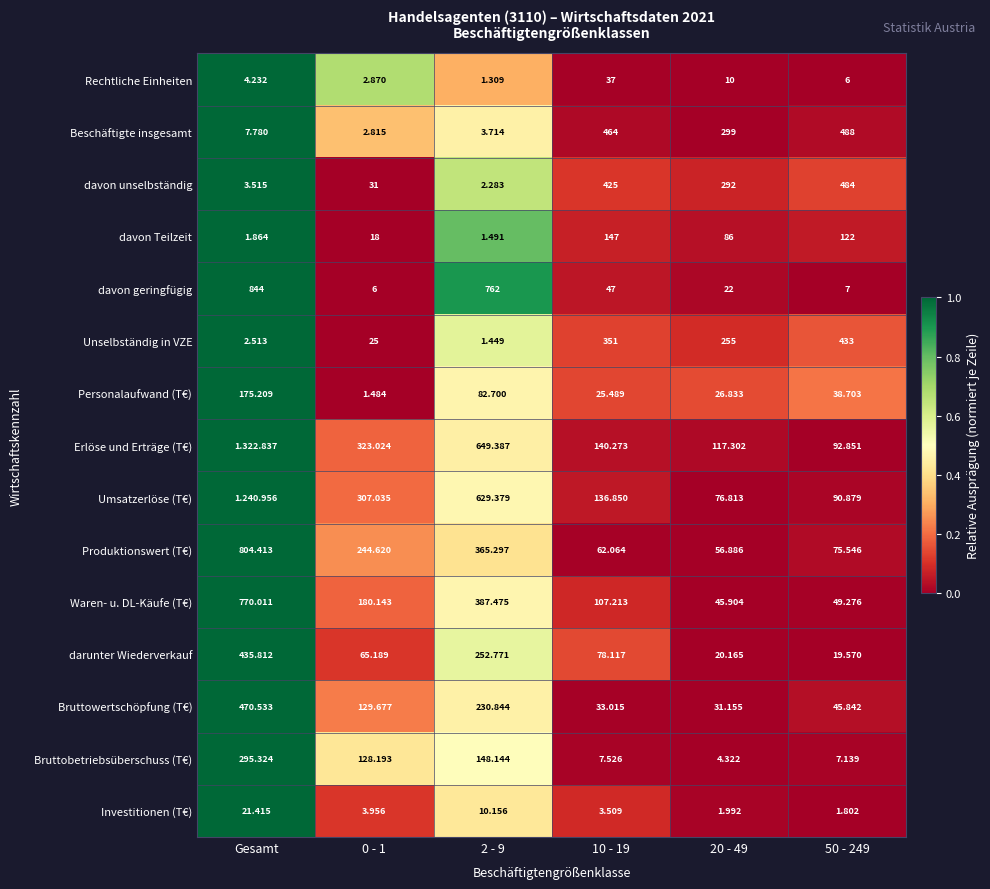

What is the greatest value displayed?

1.0